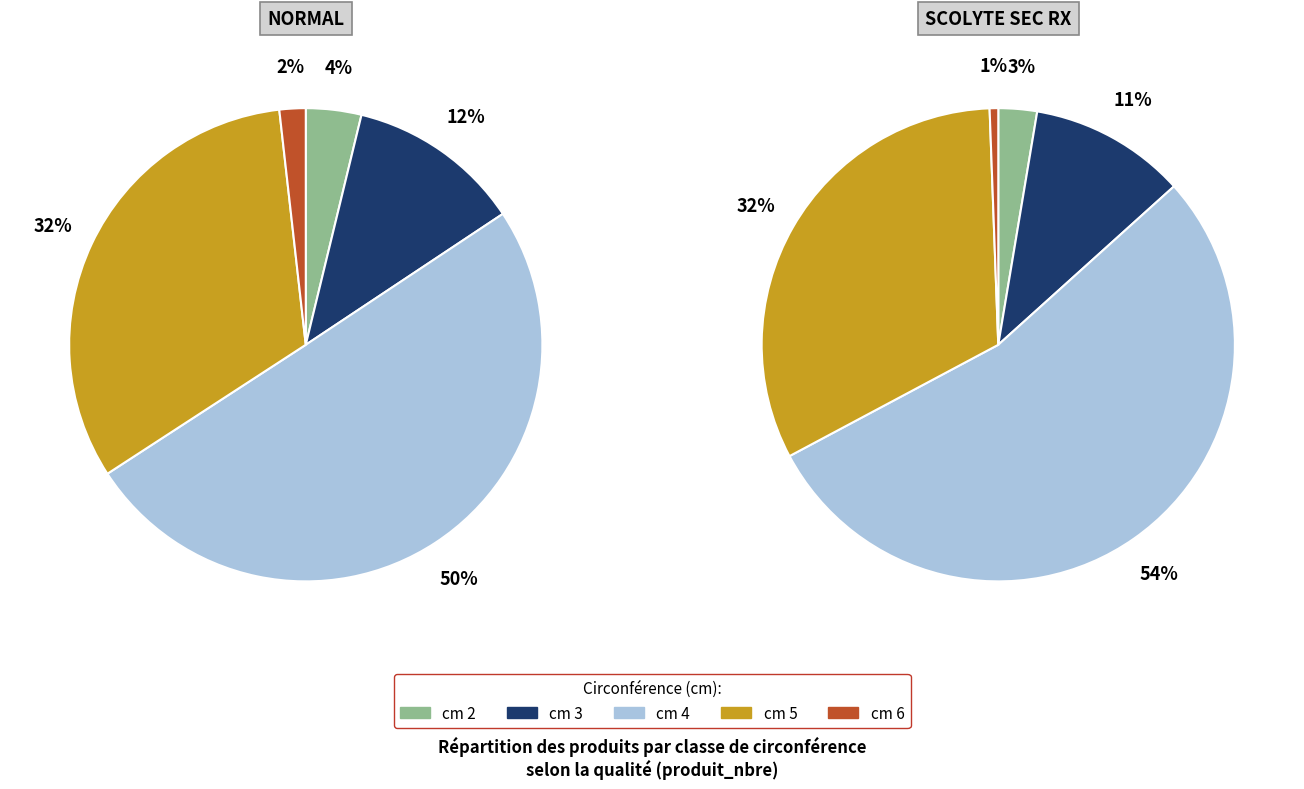

To the nearest percent, what is the difference between the 5 and 2 slice percentages?

30%